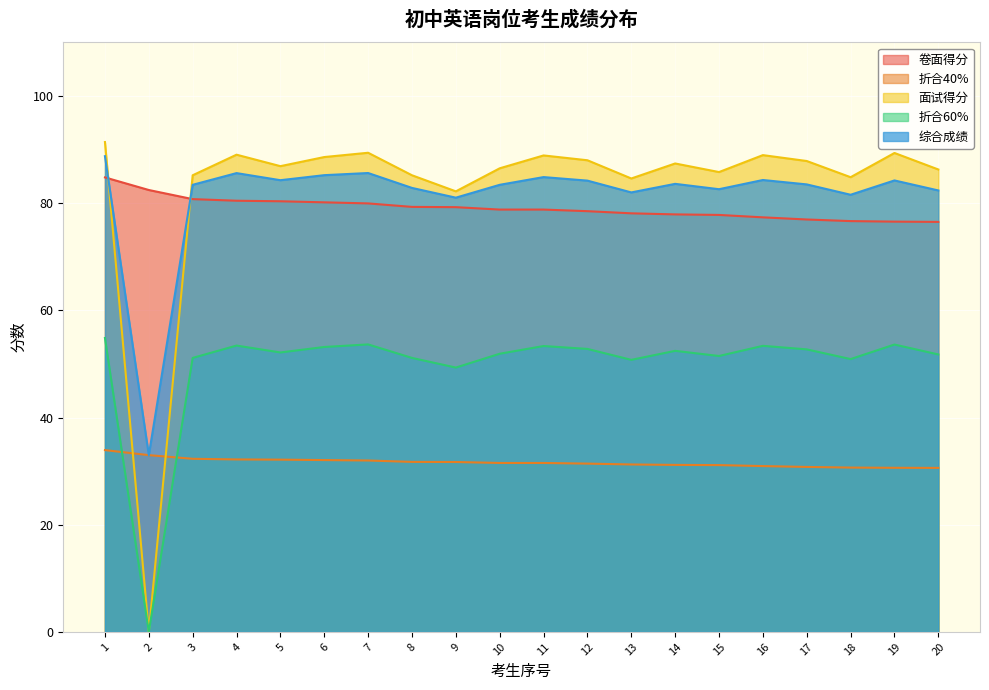

How many values in the 折合40% series exceed 31?

15